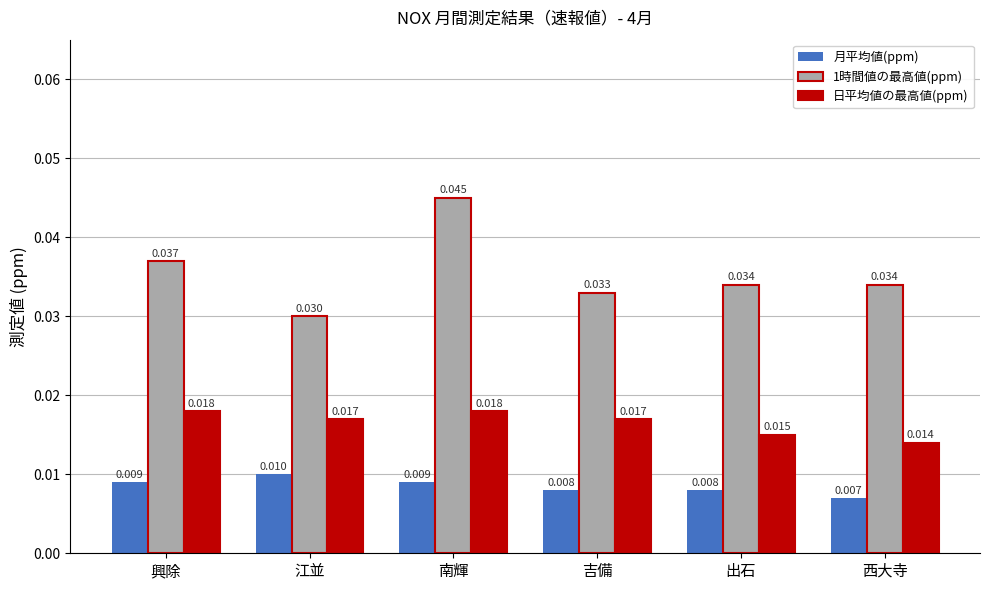

What is the label of the 4th bar from the right?

南輝